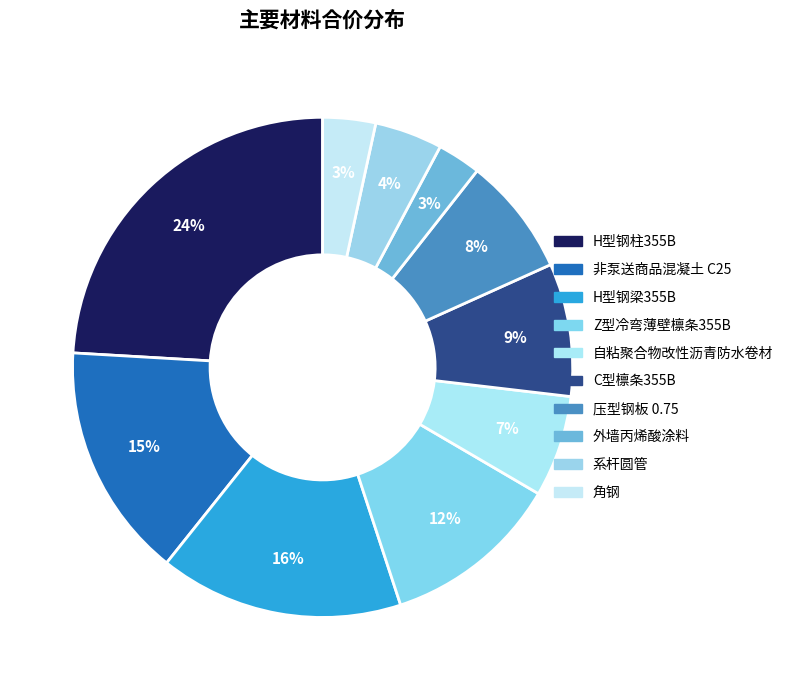

How many segments does this pie chart have?

10